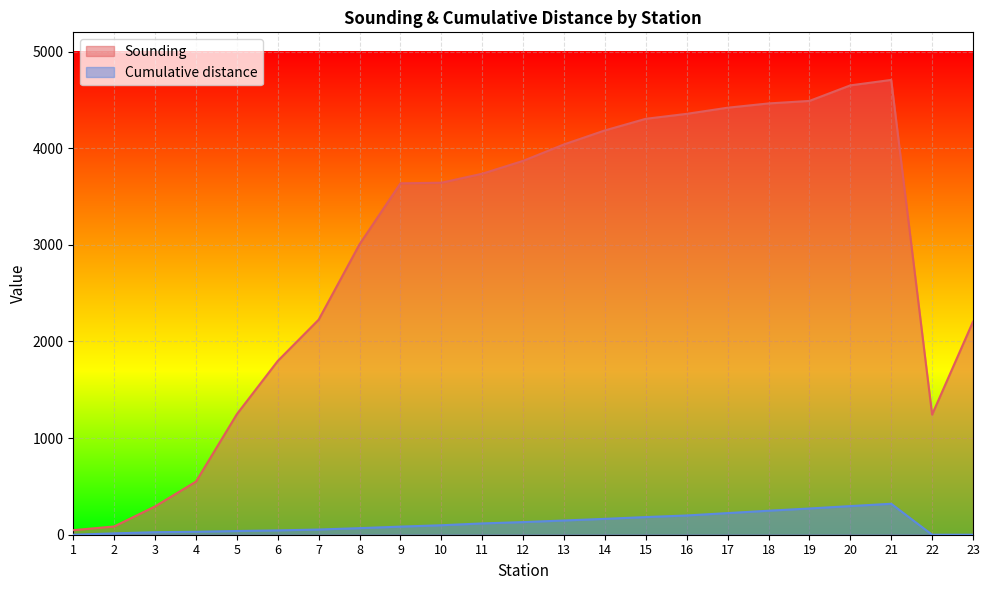

Where is Cumulative distance nearest to the value 160?

14